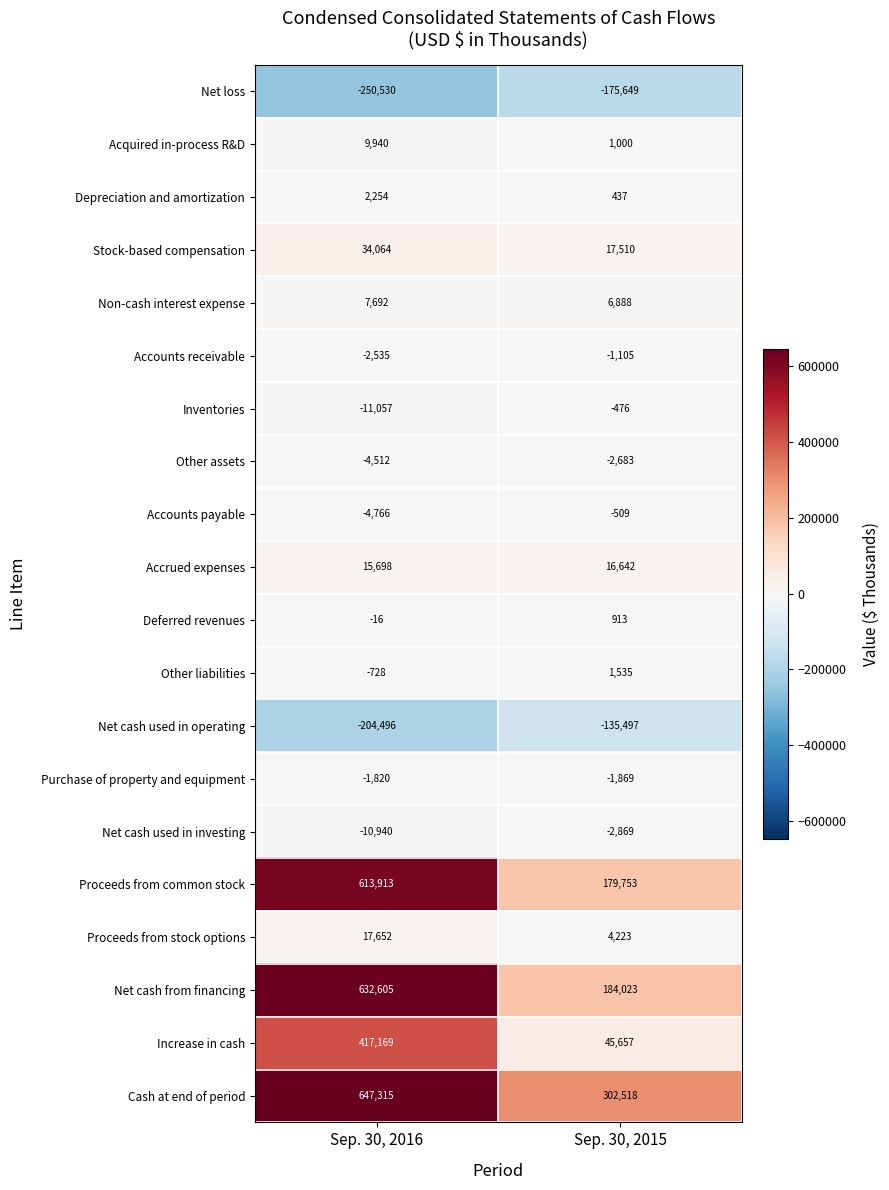

Which series has the largest total across all categories?

Cash at end of period